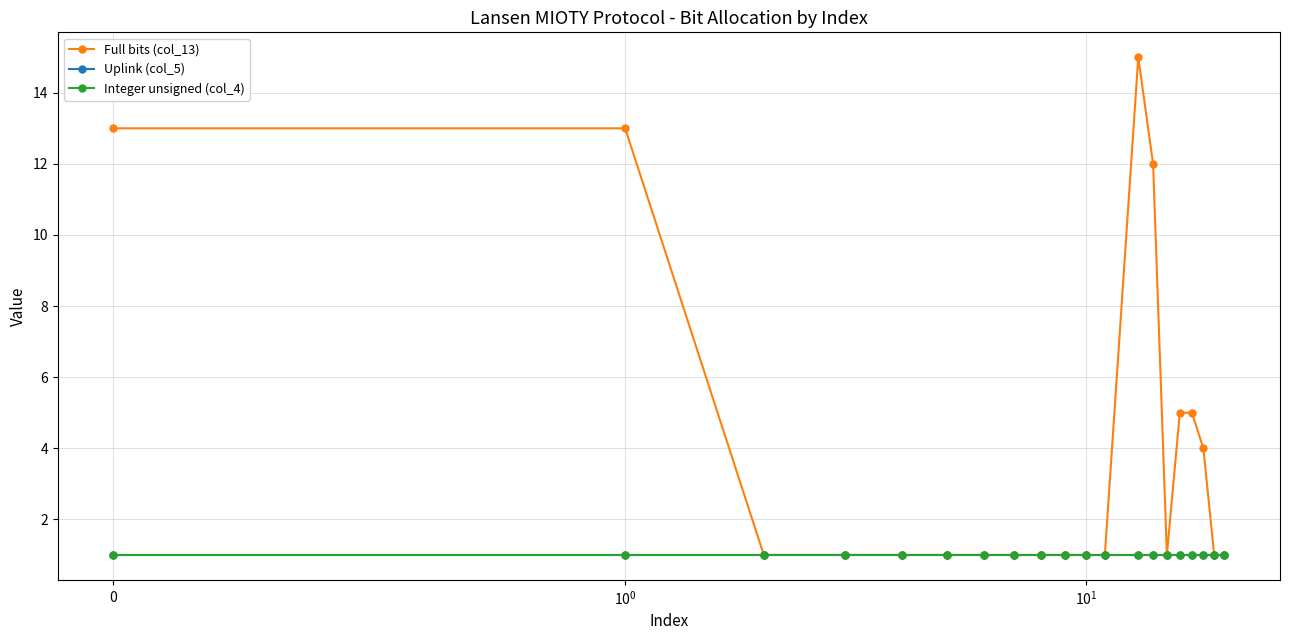

Is this an area chart (filled region under the line)?

No